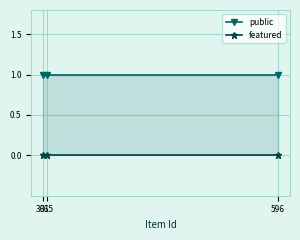

Reading right to left, transcribe all the data shown in this chart.

public: 596=1	365=1	361=1
featured: 596=0	365=0	361=0